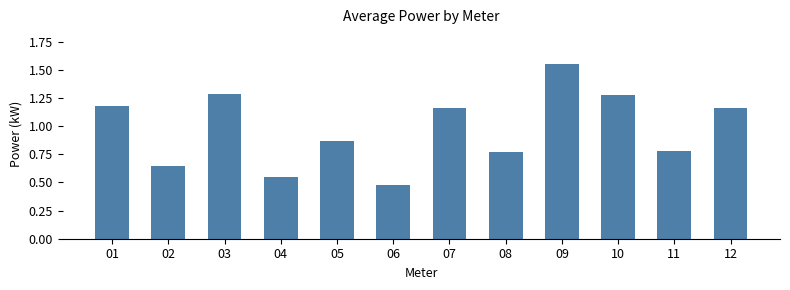

Which label corresponds to the largest value in the chart?

09